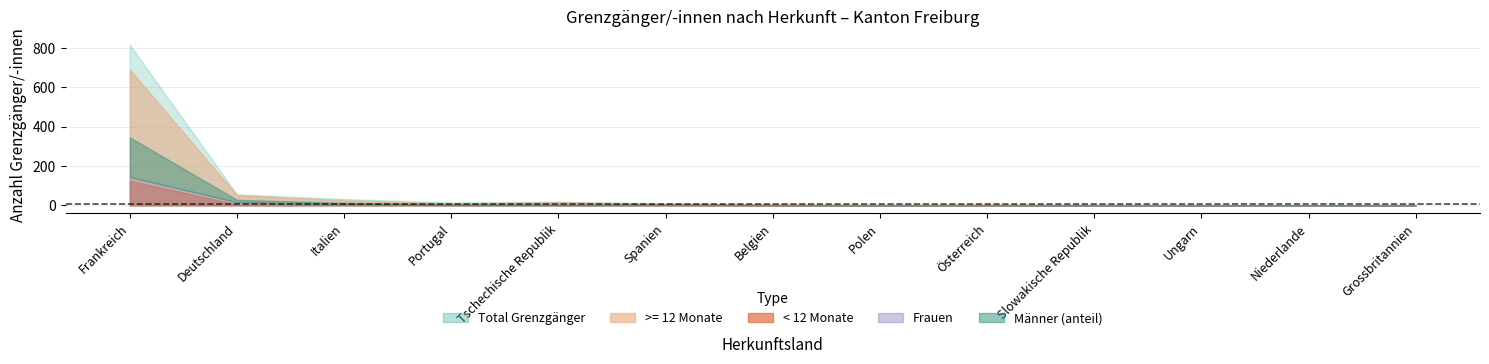

Between Portugal and Italien, which is larger?

Italien